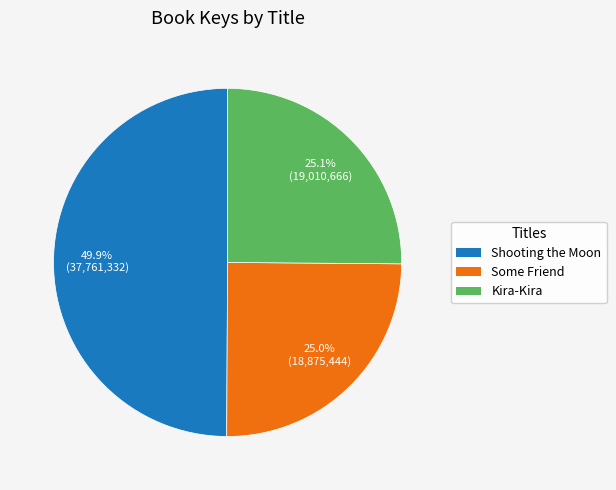

Approximately how many times larger is the value at Kira-Kira compared to Some Friend?

1.0